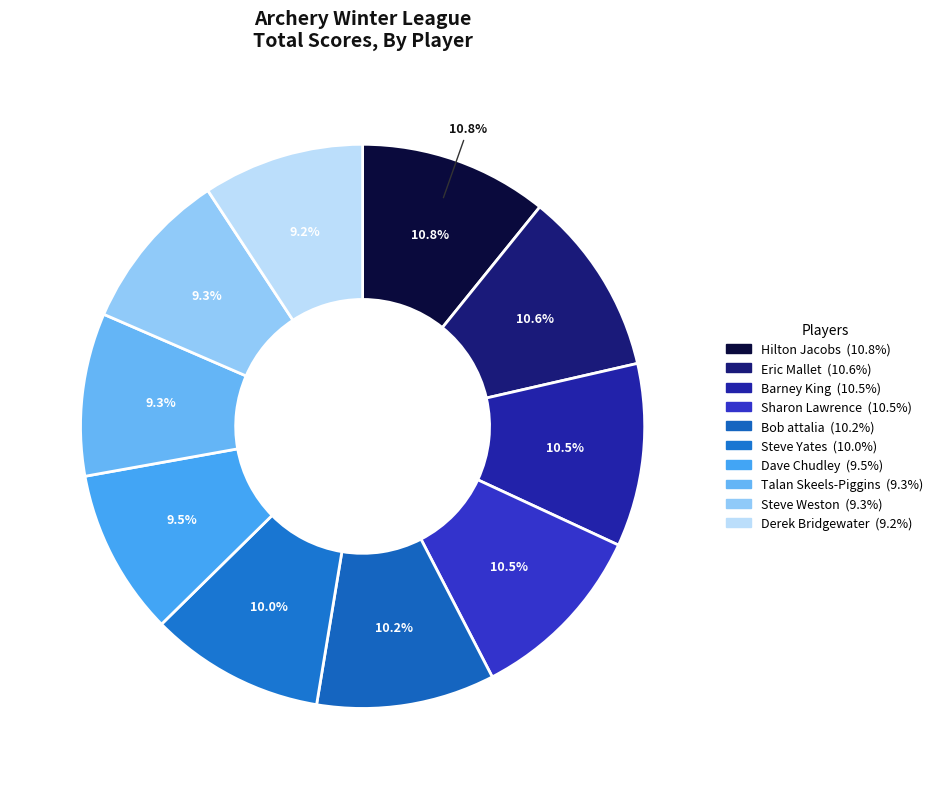

The Talan Skeels-Piggins slice represents 9% of the pie. True or false?

True